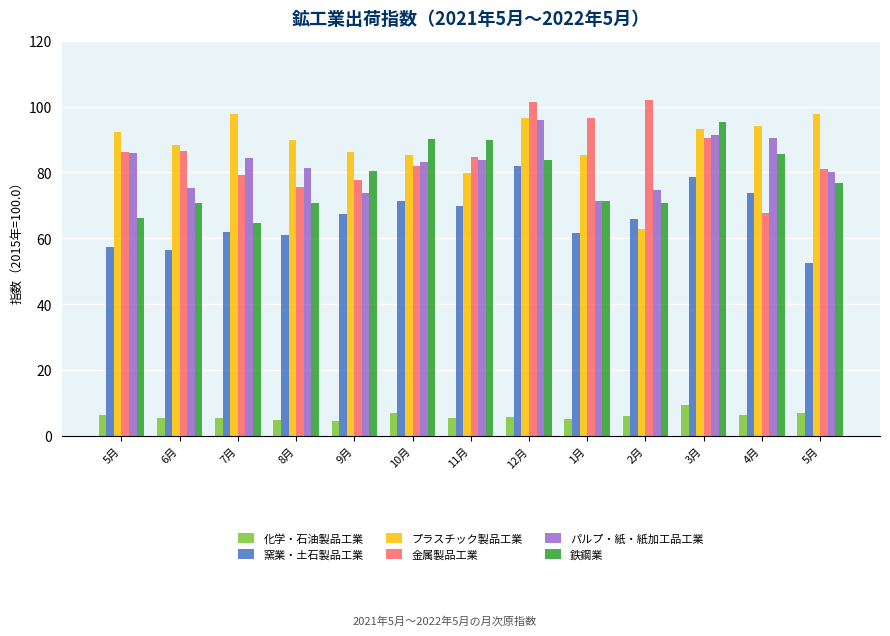

What are all the series names shown in the legend?

化学・石油製品工業, 窯業・土石製品工業, プラスチック製品工業, 金属製品工業, パルプ・紙・紙加工品工業, 鉄鋼業